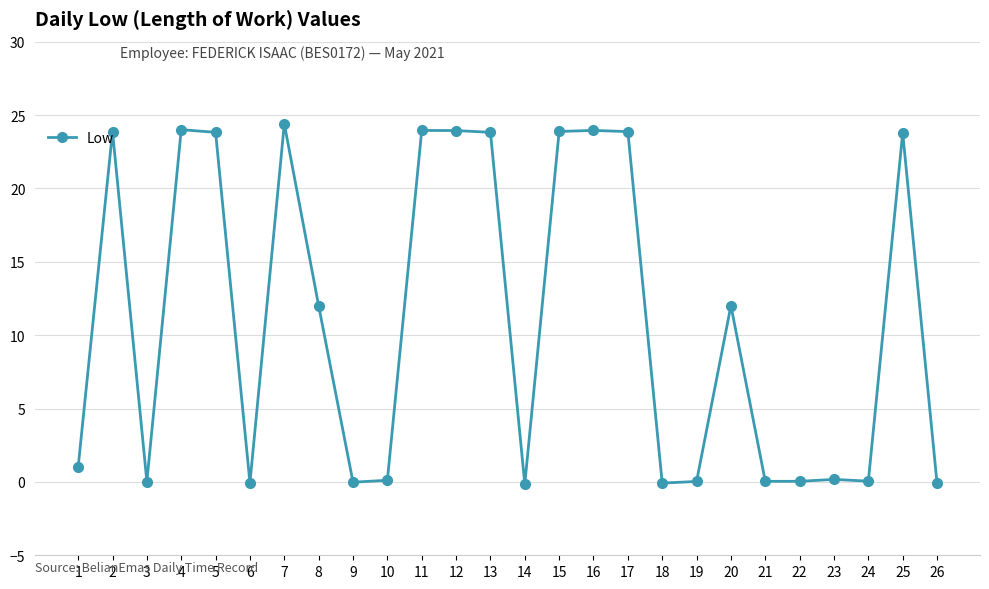

The value at 1 is 1.0. True or false?

True